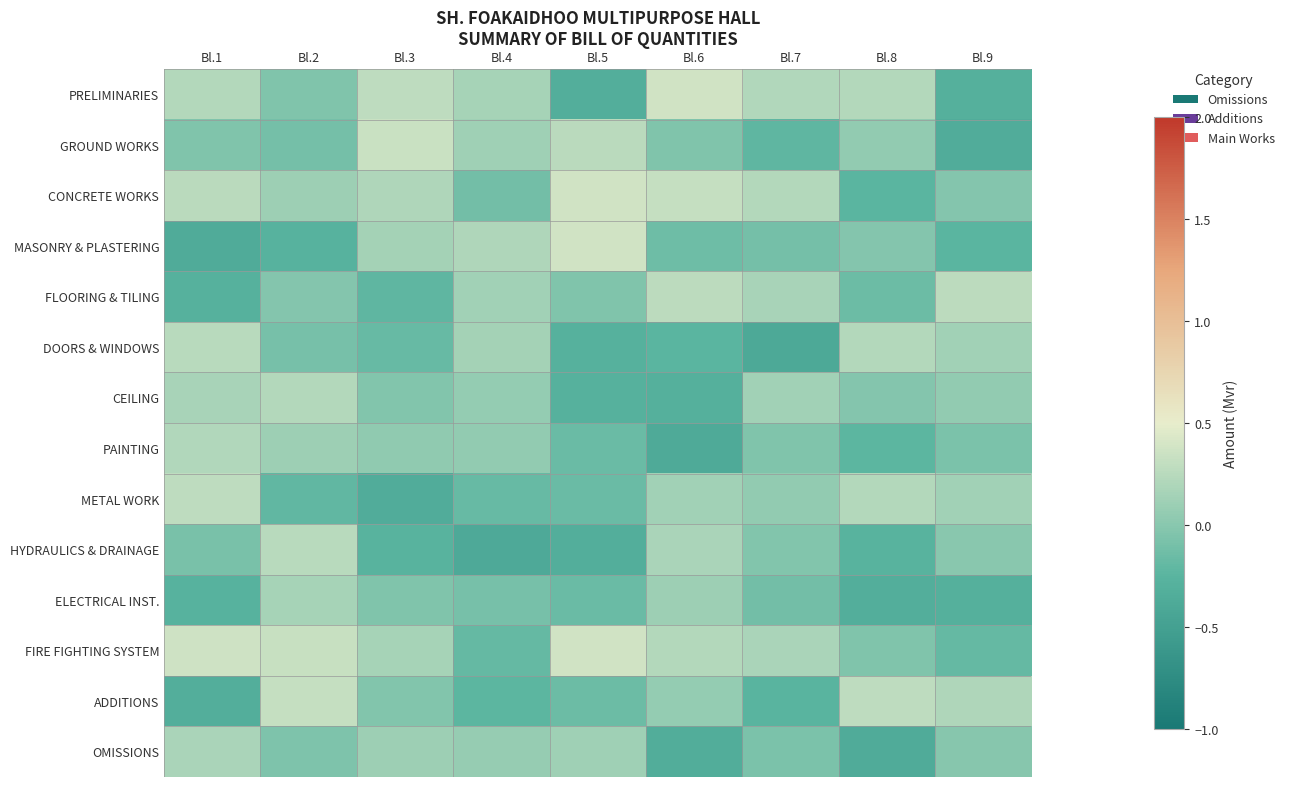

At how many categories does at least one series exceed 0?

9